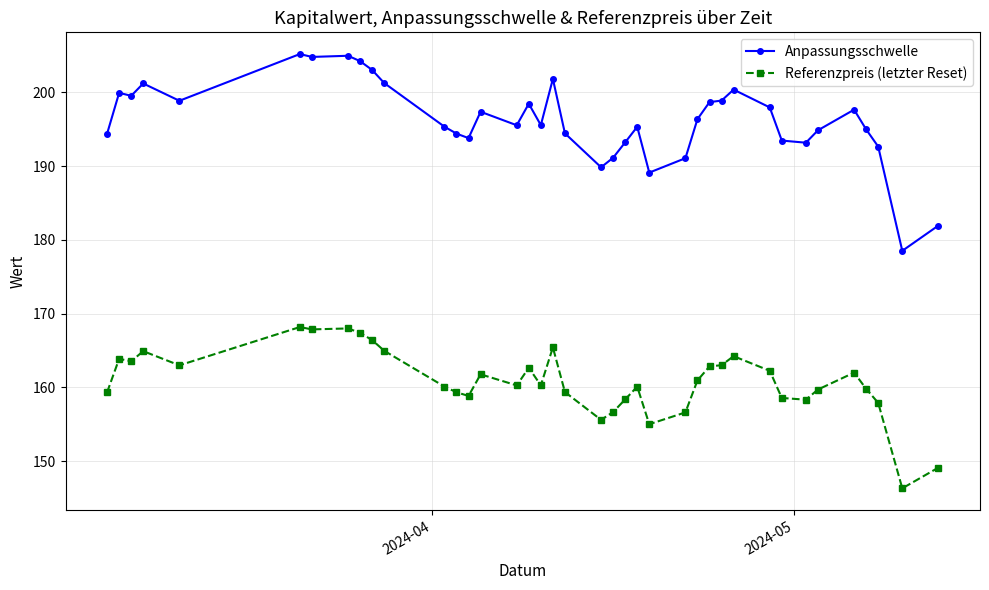

What are all the series names shown in the legend?

Anpassungsschwelle, Referenzpreis (letzter Reset)